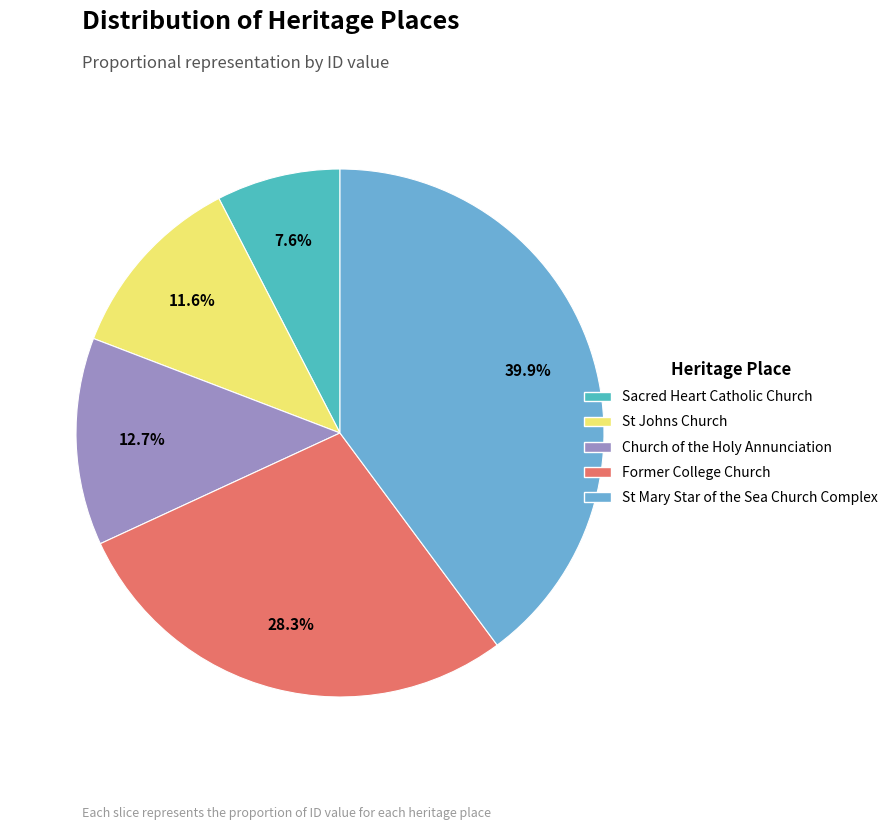

How many segments does this pie chart have?

5